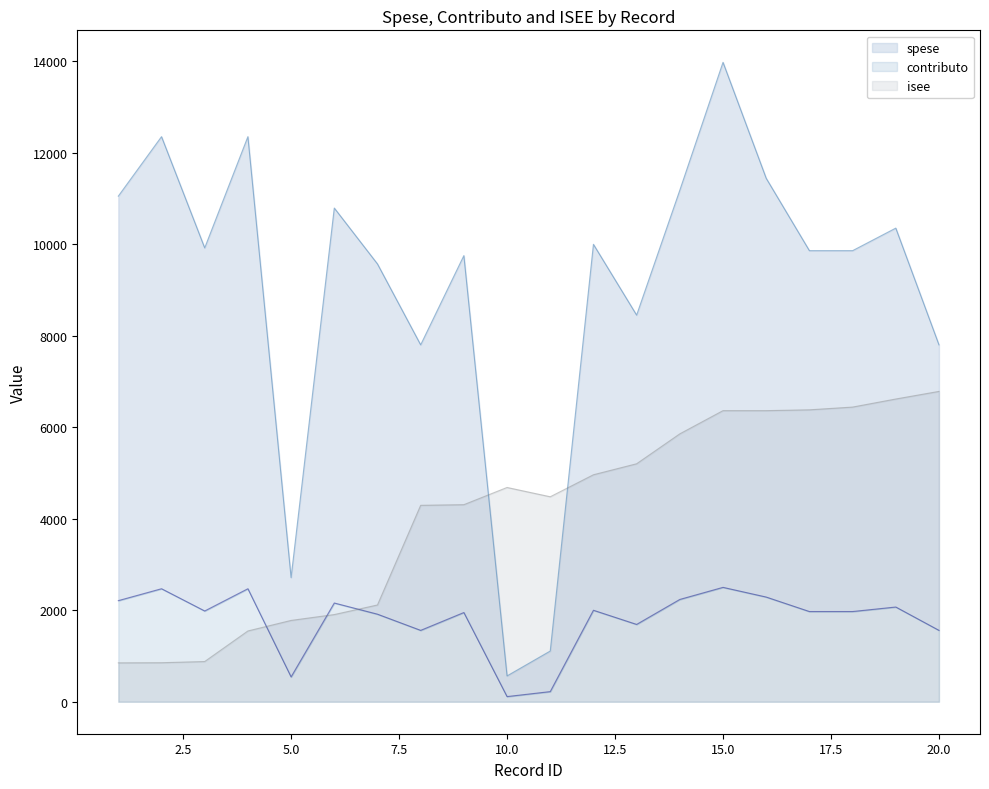

True or false: spese has more than 2 interior local peaks.

True